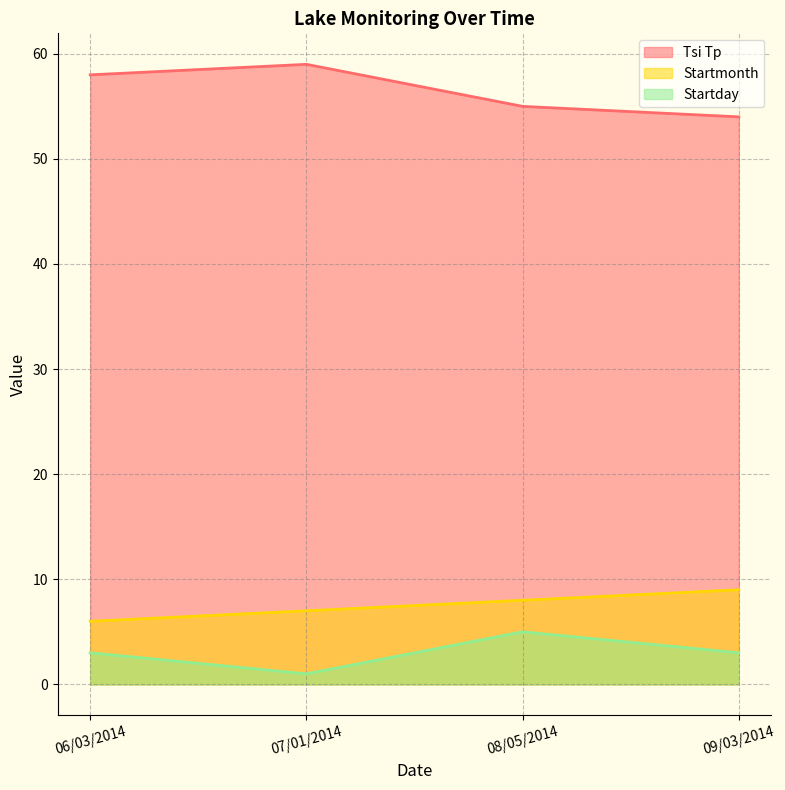

At which category does Startday reach its first local valley?

07/01/2014